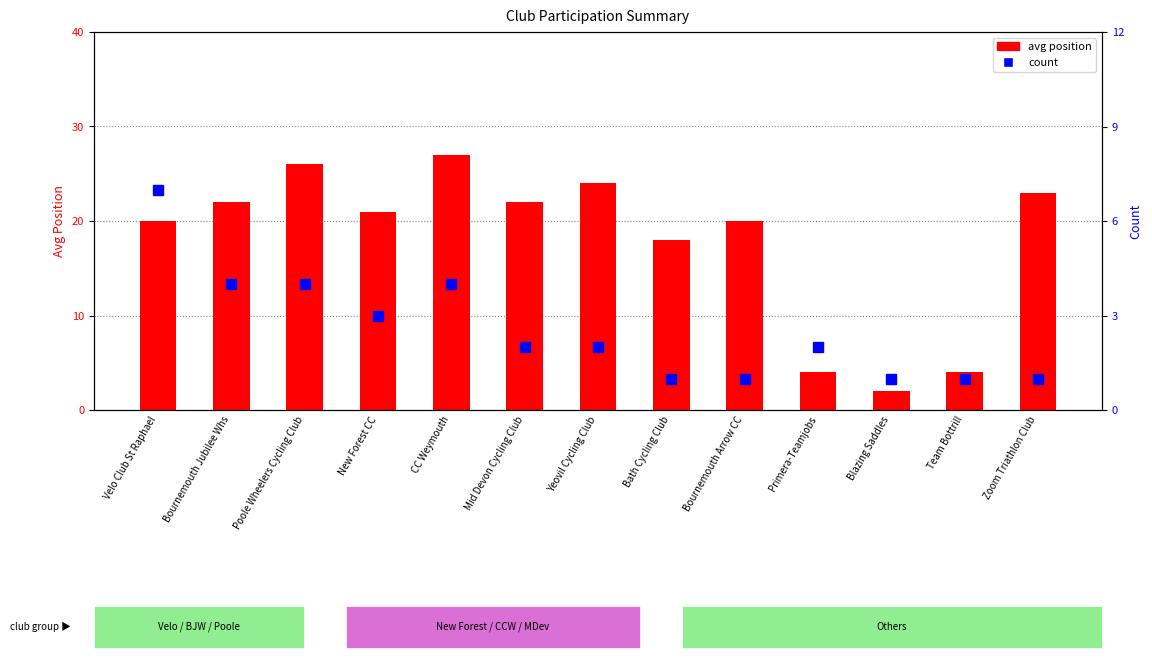

Reading left to right, what are all the values shown in this chart?

avg position: Velo Club St Raphael=20	Bournemouth Jubilee Whs=22	Poole Wheelers Cycling Club=26	New Forest CC=21	CC Weymouth=27	Mid Devon Cycling Club=22	Yeovil Cycling Club=24	Bath Cycling Club=18	Bournemouth Arrow CC=20	Primera-Teamjobs=4	Blazing Saddles=2	Team Bottrill=4	Zoom Triathlon Club=23
count: Velo Club St Raphael=7	Bournemouth Jubilee Whs=4	Poole Wheelers Cycling Club=4	New Forest CC=3	CC Weymouth=4	Mid Devon Cycling Club=2	Yeovil Cycling Club=2	Bath Cycling Club=1	Bournemouth Arrow CC=1	Primera-Teamjobs=2	Blazing Saddles=1	Team Bottrill=1	Zoom Triathlon Club=1